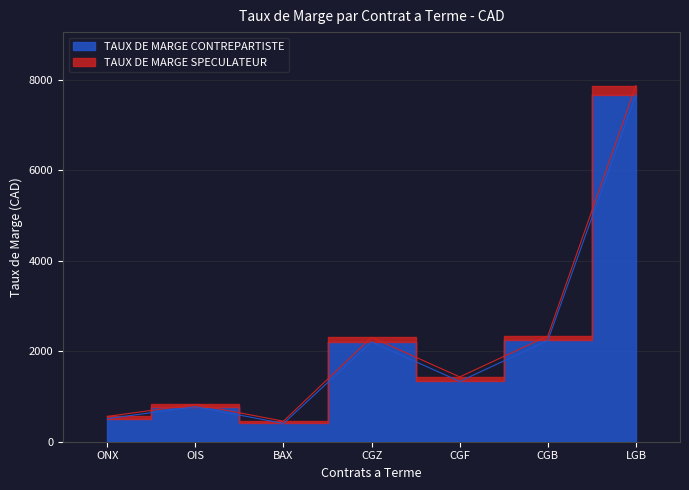

True or false: TAUX DE MARGE CONTREPARTISTE and TAUX DE MARGE SPECULATEUR cross at least once.

False